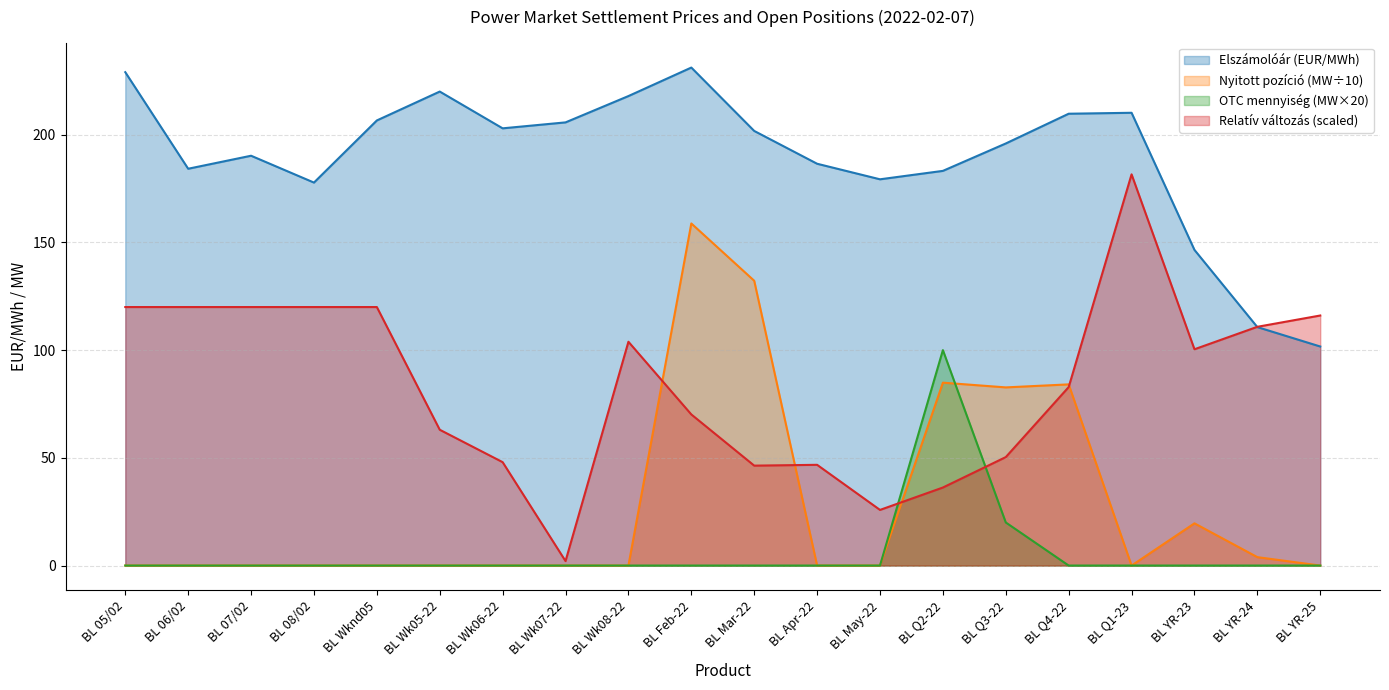

Which series has the largest total across all categories?

Elszámolóár (EUR/MWh)